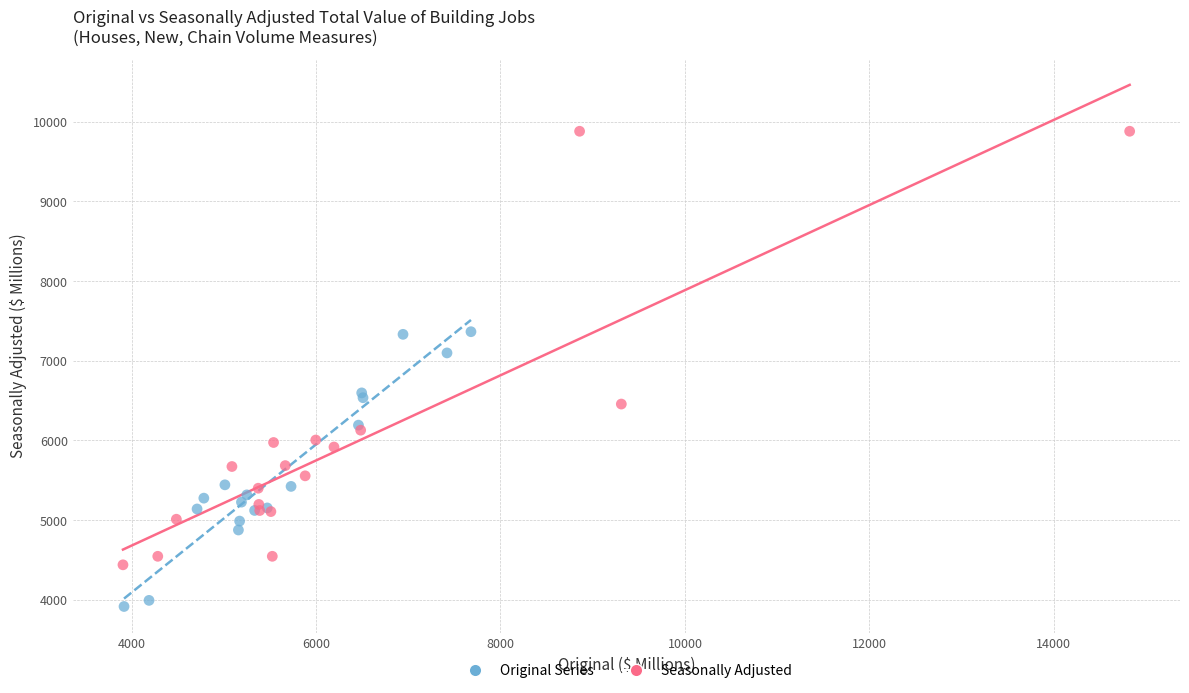

Which series reaches the maximum Y coordinate?

Seasonally Adjusted